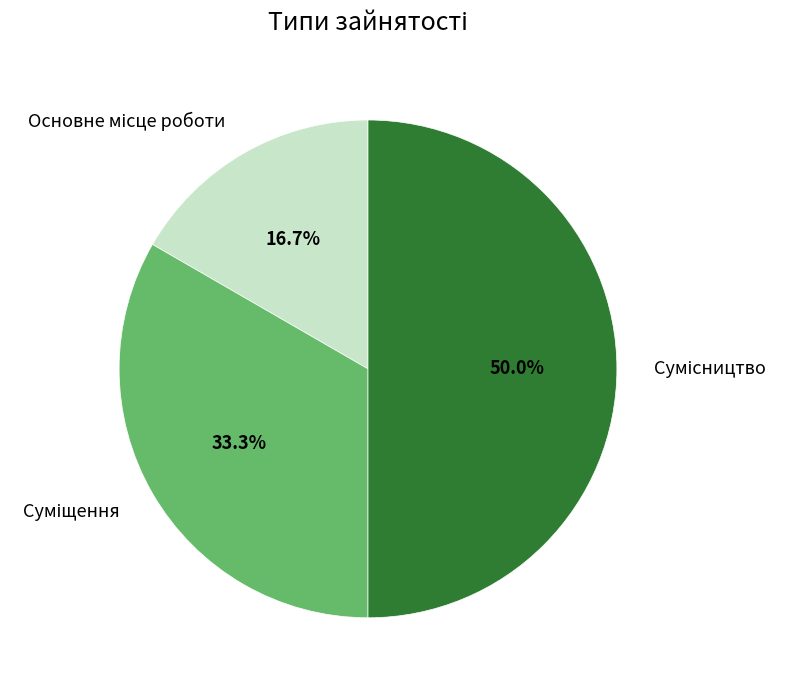

Is it true that Основне місце роботи is 8% of the pie?

False